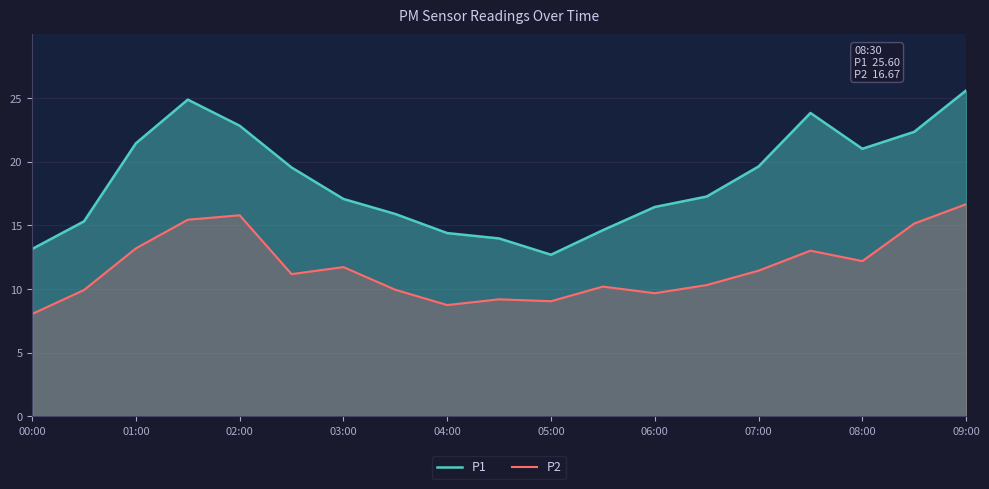

Which category has the highest value across all series?

09:00